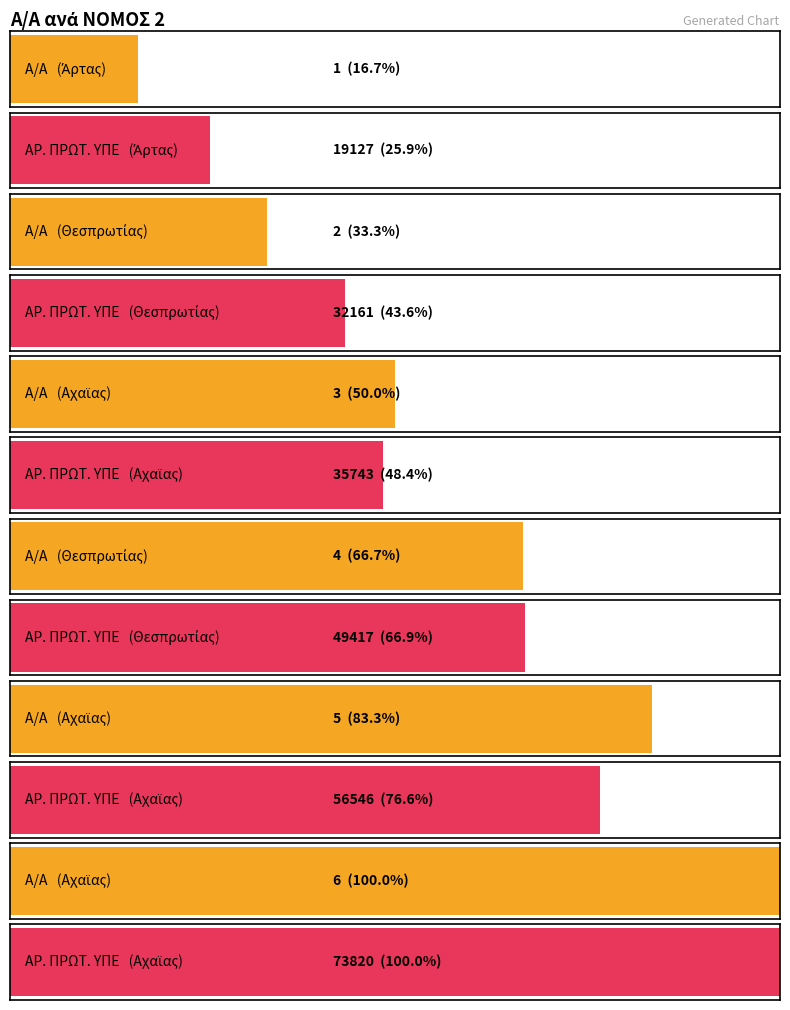

At which label does Α/Α first exceed 4?

Αχαϊας